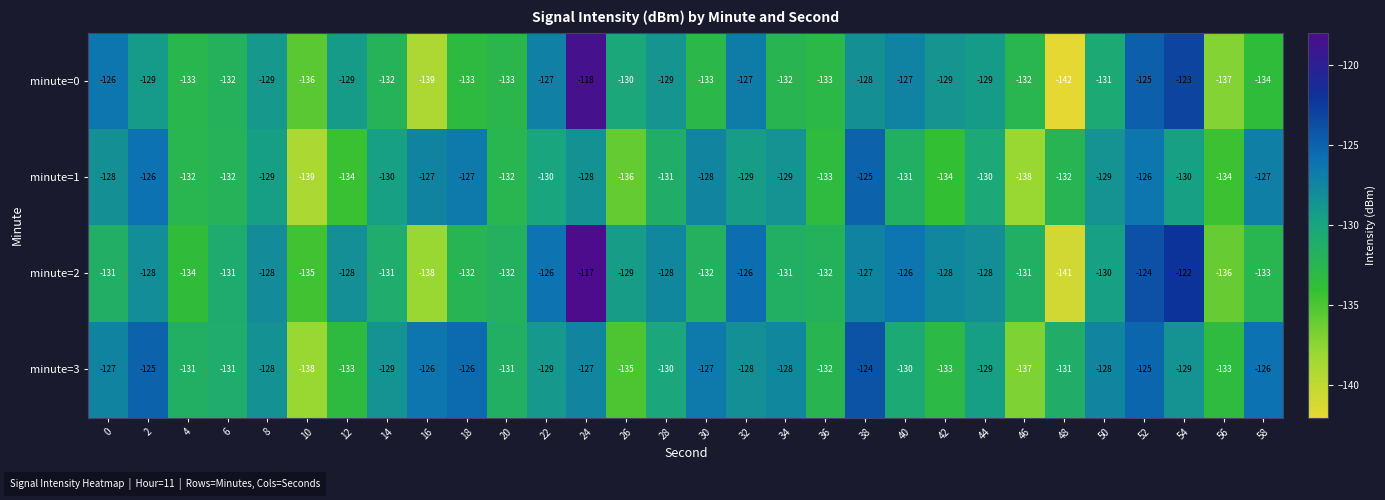

What is the difference between the maximum and minimum values in the minute=2 series?

24